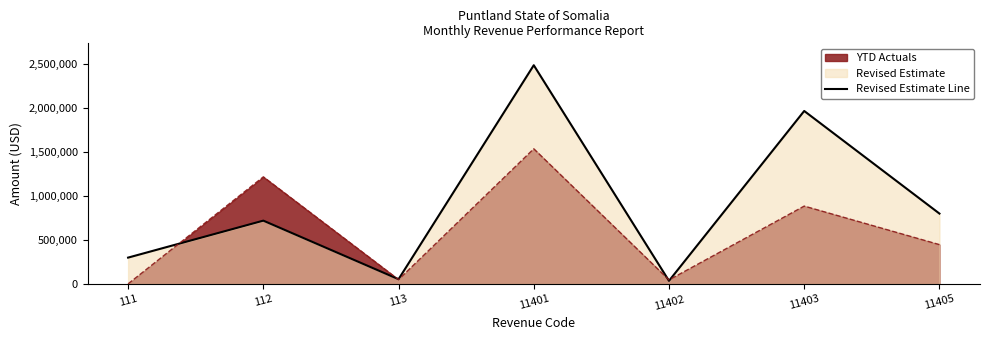

Reading left to right, what are all the values shown in this chart?

111=300000	112=719070	113=55194	11401=2481115	11402=36819	11403=1962381	11405=799251